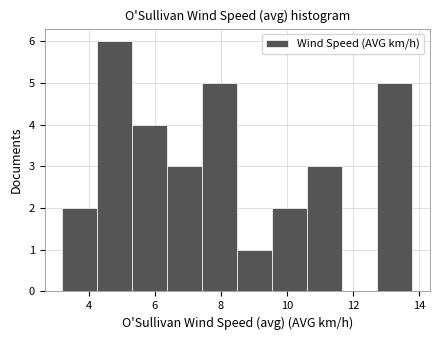

Reading left to right, transcribe this chart: for each bar, give the range it covers on the x-axis and its height. Neither the bar edges nor the heights are printed on the chart, so give them approximately, as read against the axes.

3.2 to 4.2: 2
4.2 to 5.4: 6
5.4 to 6.4: 4
6.4 to 7.4: 3
7.4 to 8.4: 5
8.4 to 9.6: 1
9.6 to 10.6: 2
10.6 to 11.6: 3
11.6 to 12.8: 0
12.8 to 13.8: 5